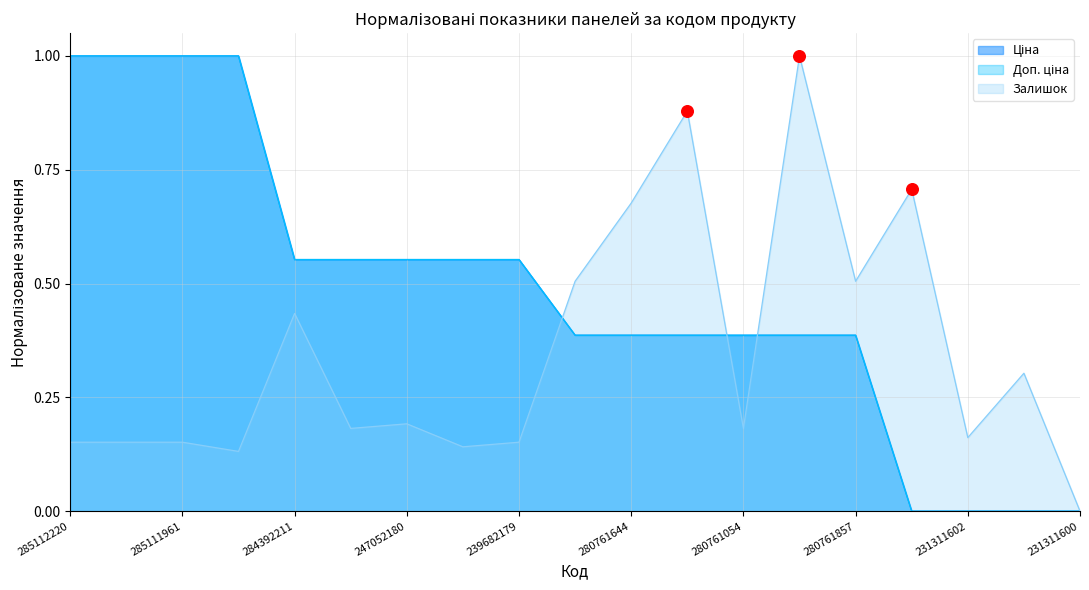

Which series reaches the maximum Y coordinate?

Ціна